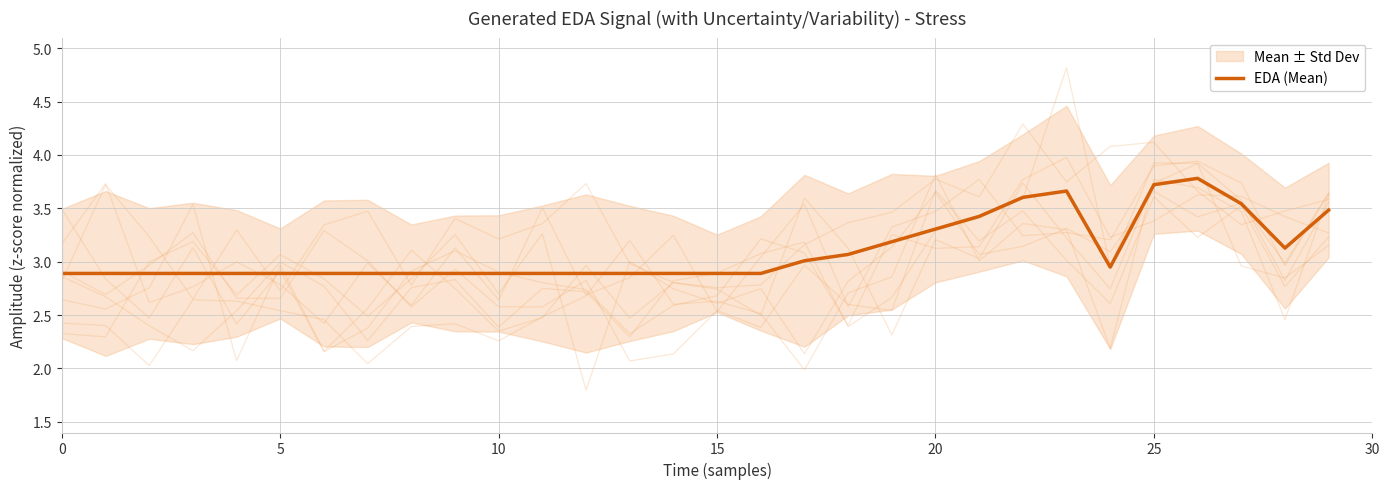

At which category does the chart reach its peak across all series?

26